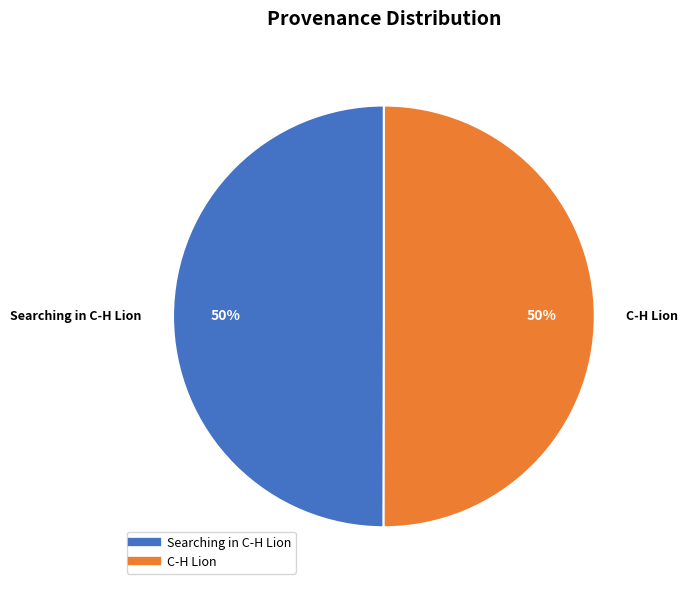

How many slices are in this pie chart?

2